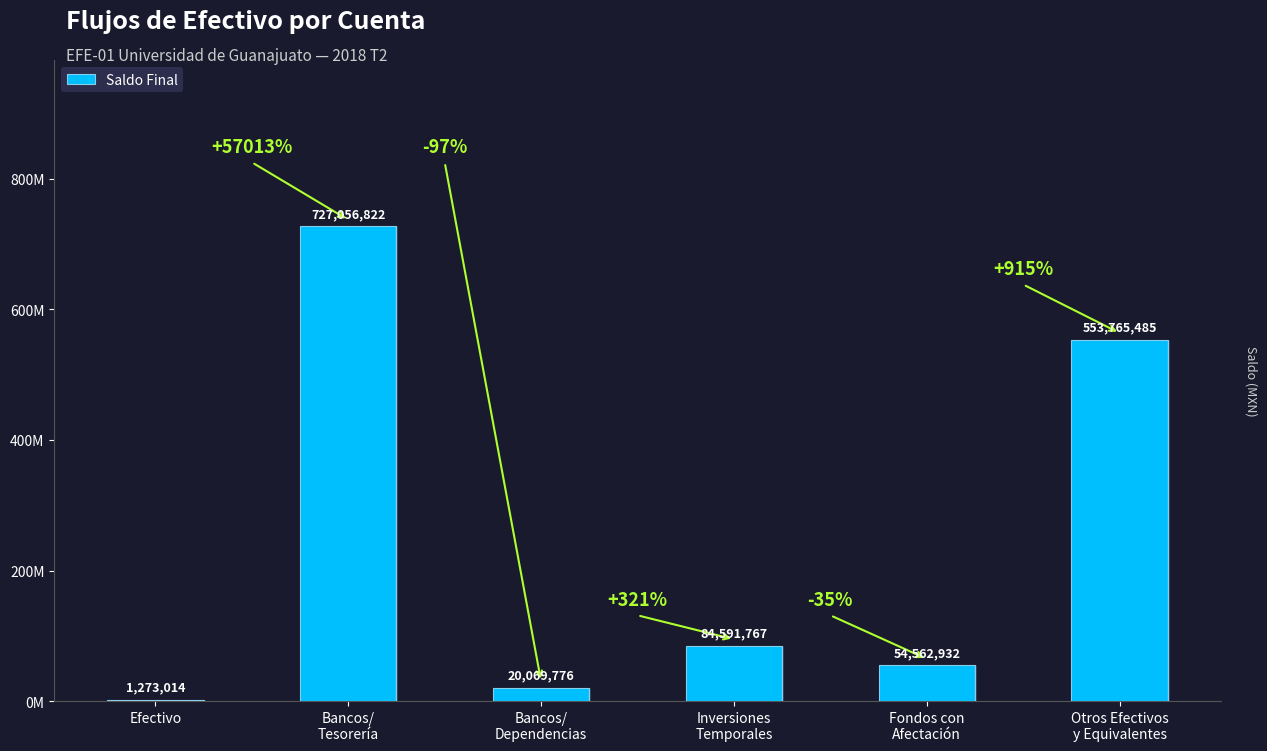

True or false: the data shows 1702094 at Efectivo.

False